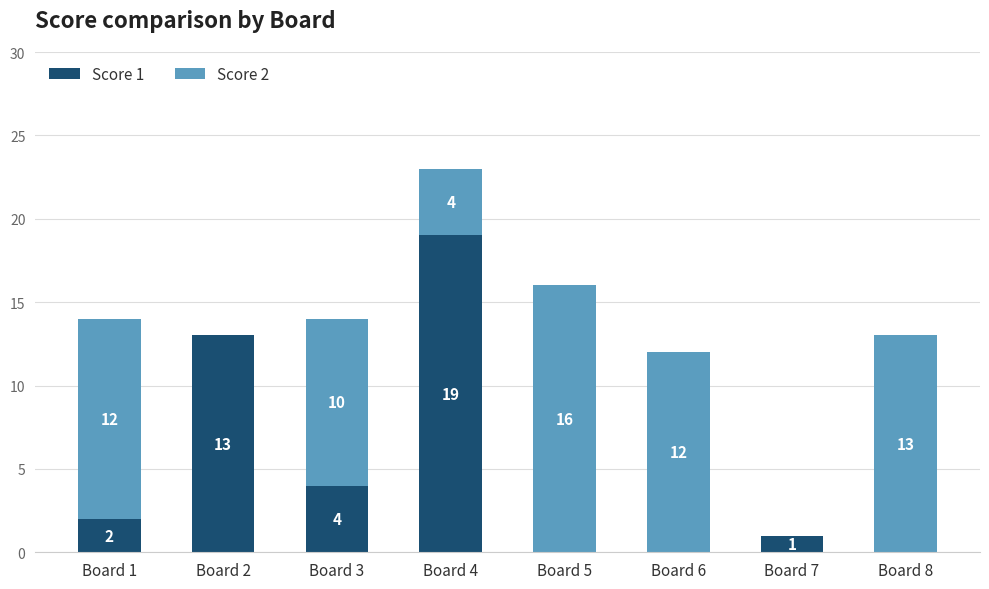

What is the average value of the Score 1 series?

5